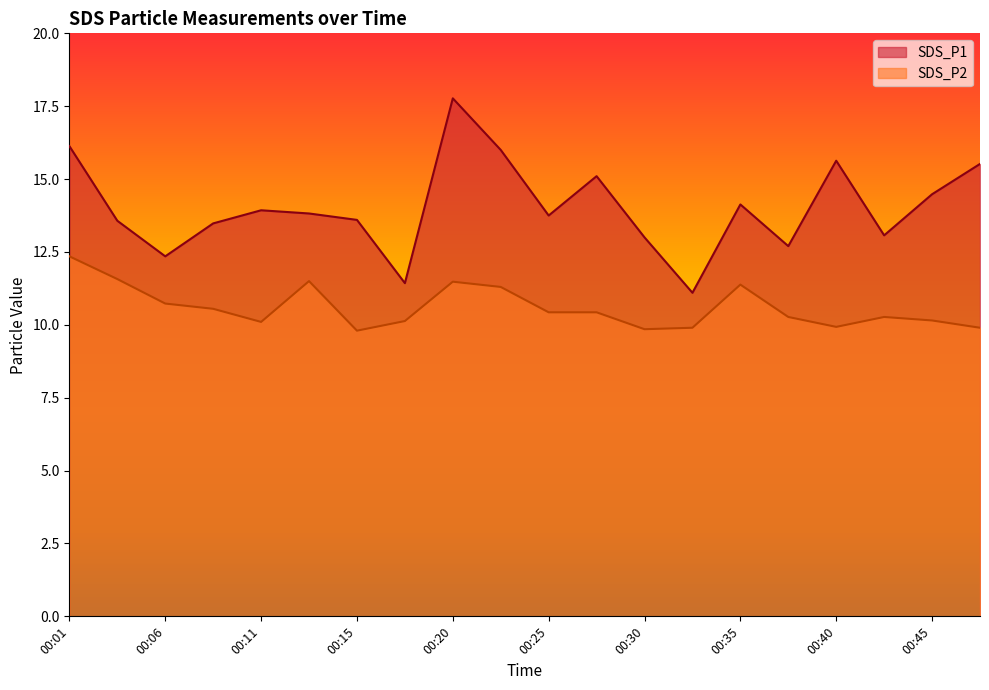

Is the value of SDS_P1 at 00:47 greater than the value of SDS_P2 at 00:40?

Yes